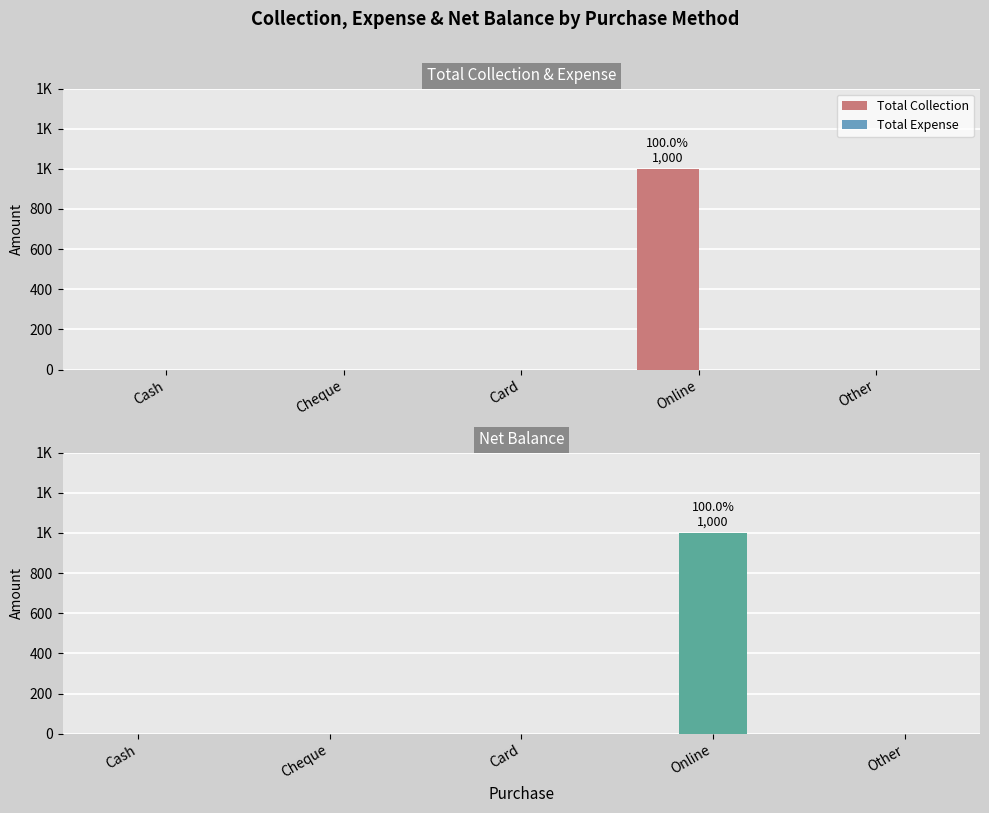

At which label is Total Collection closest to 500?

Cash